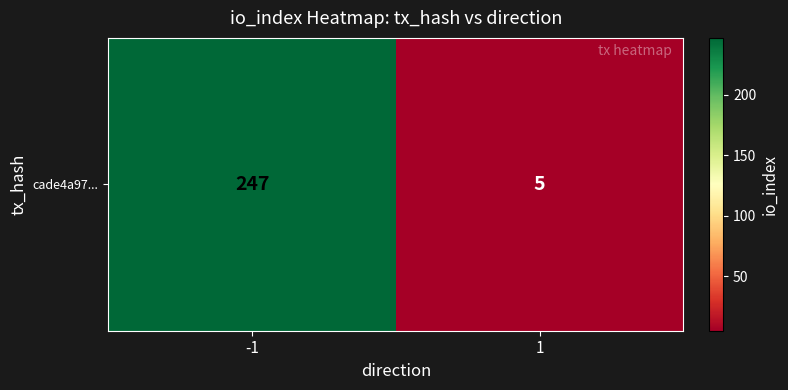

What is the difference between the maximum and minimum values?

242